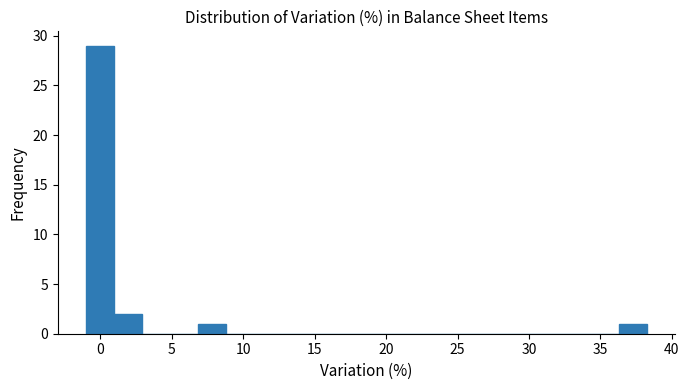

Around what value on the x-axis is the tallest bar? Give the approximate position of its centre, as read against the axis.

0.0